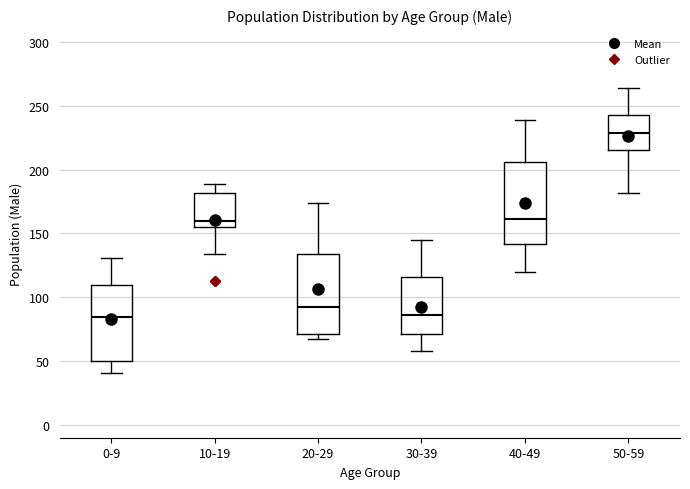

Where is the lower edge of the box for 20-29 on the y-axis? The values are not printed on the chart, so give them approximately, as read against the axis.

70